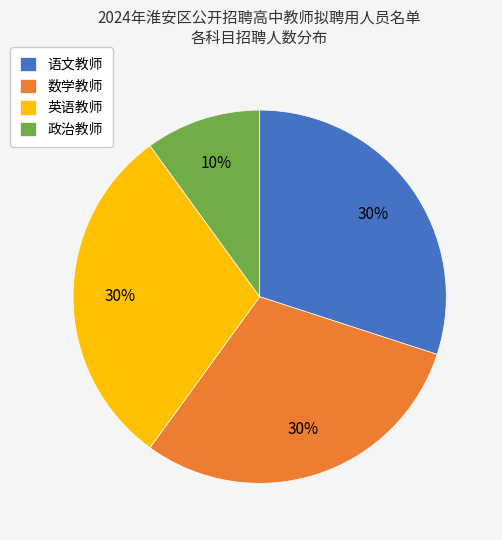

How many slices are in this pie chart?

4